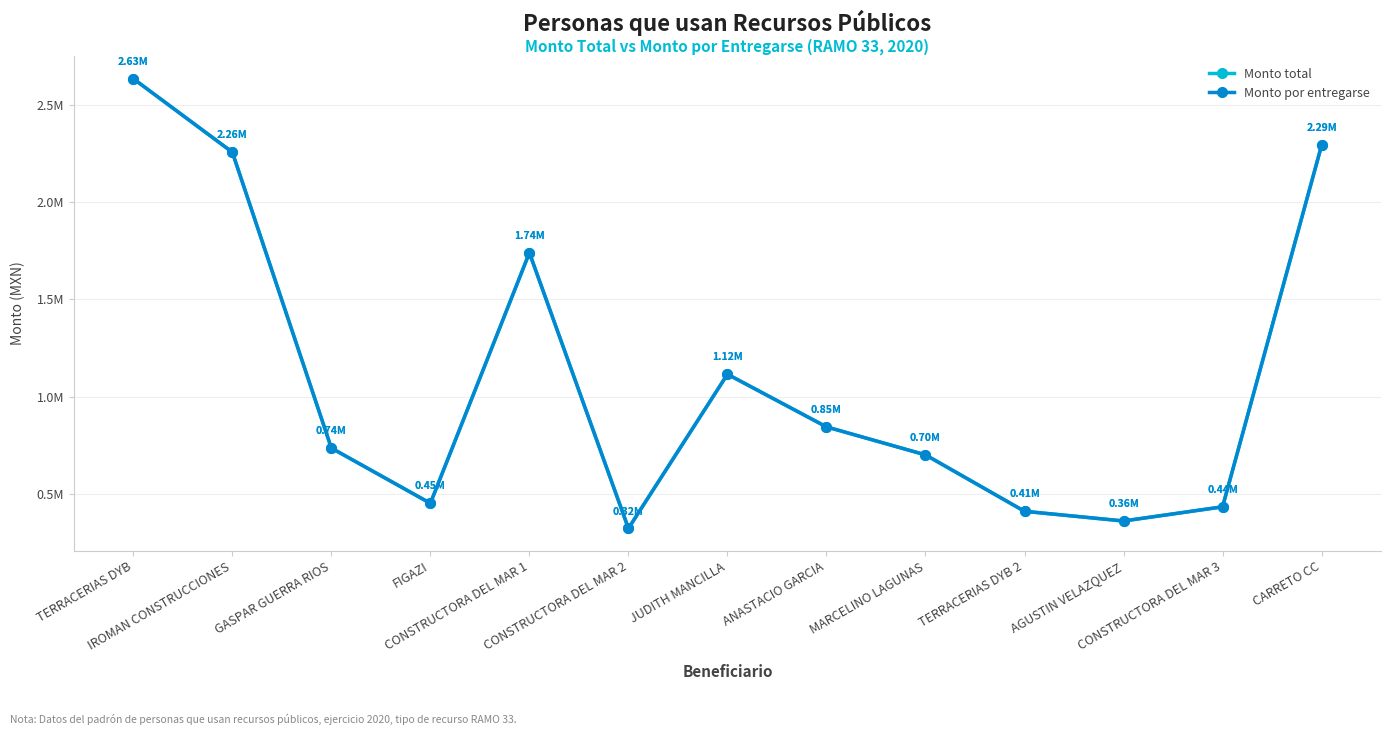

The value of Monto por entregarse at CONSTRUCTORA DEL MAR 2 is 104650.3. True or false?

False